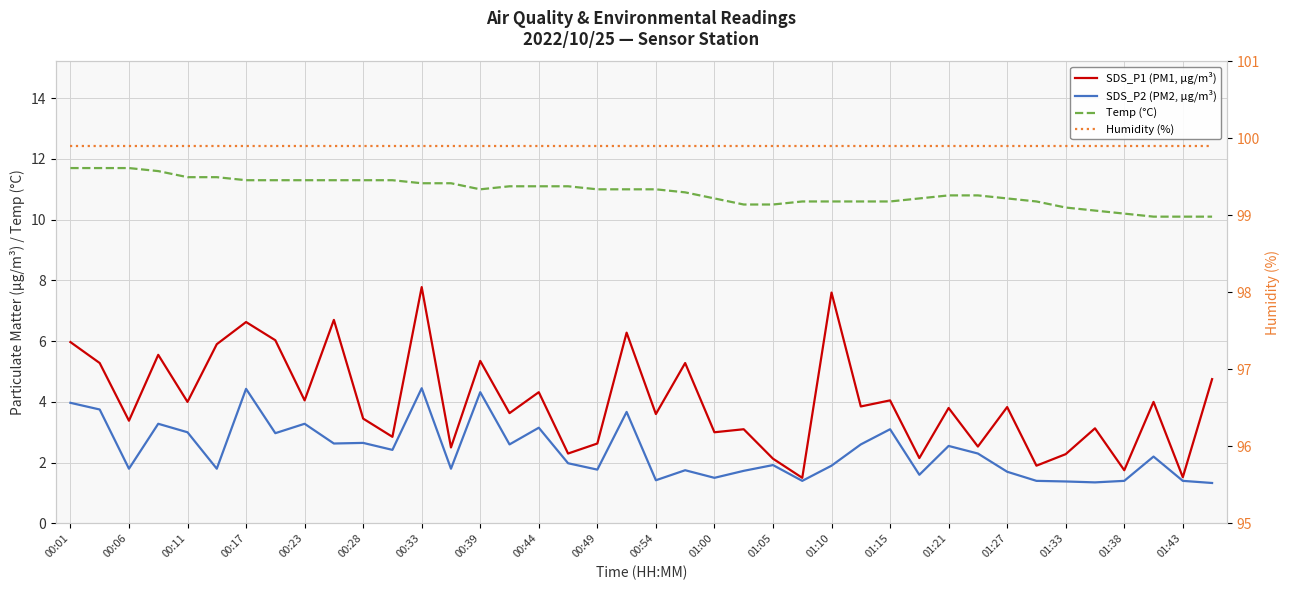

What is the maximum value for Temp (°C)?

11.7